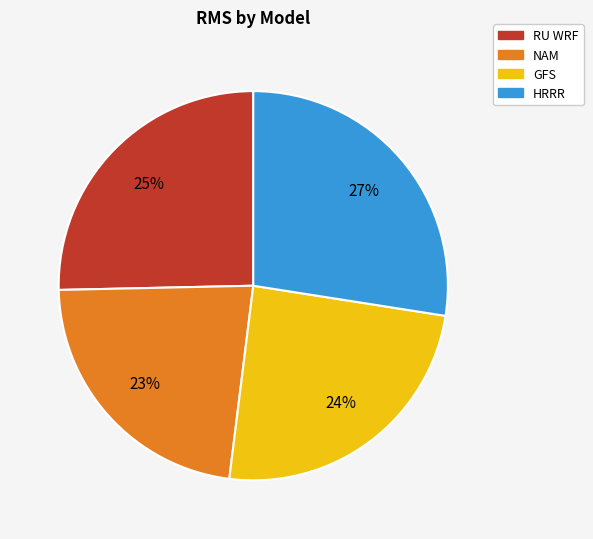

Does any single category account for the majority?

No